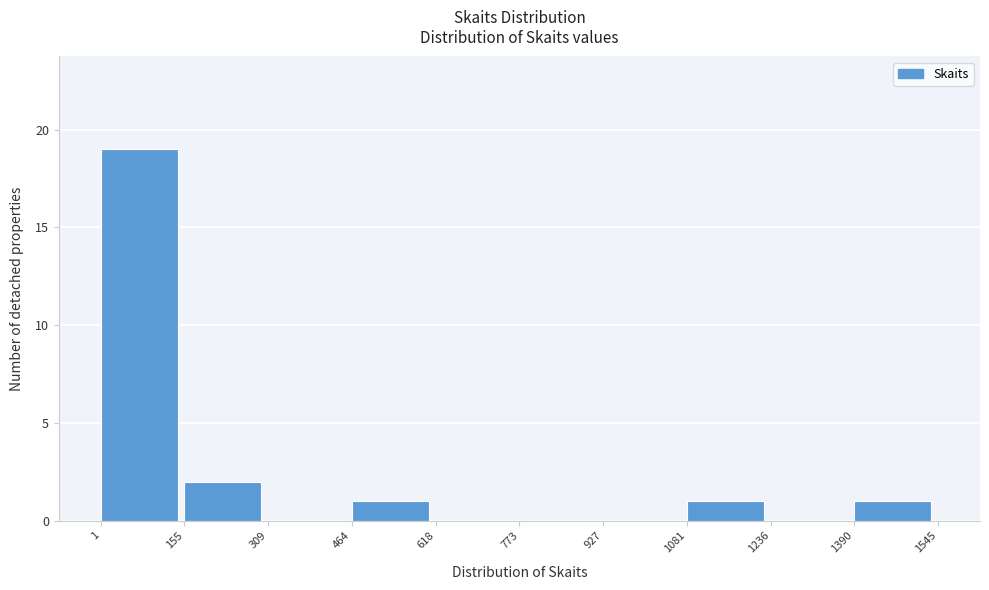

Reading left to right, transcribe this chart: for each bar, give the range it covers on the x-axis and its height. The values are not printed on the chart, so give them approximately, as read against the axis.

1 to 155: 19
155 to 309: 2
309 to 464: 0
464 to 618: 1
618 to 773: 0
773 to 927: 0
927 to 1081: 0
1081 to 1236: 1
1236 to 1390: 0
1390 to 1545: 1